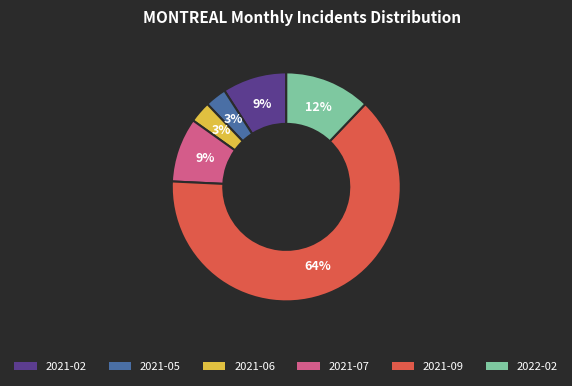

What is the ratio of the value at 2021-07 to the value at 2021-06?

3.0